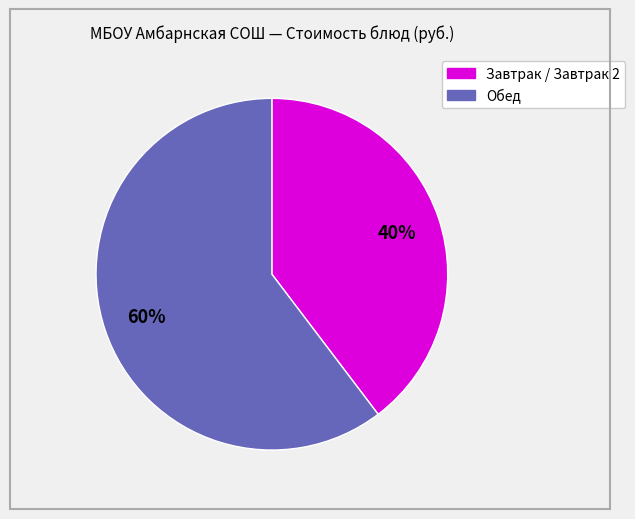

Is there any slice that represents more than half of the pie?

Yes